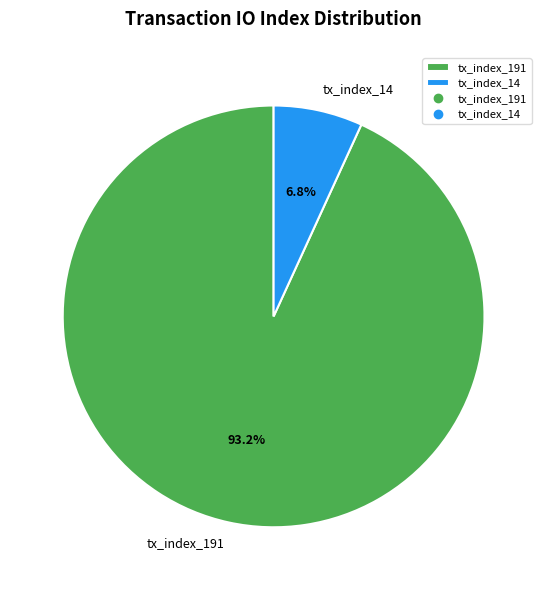

What percentage is the tx_index_14 slice, to the nearest percent?

7%